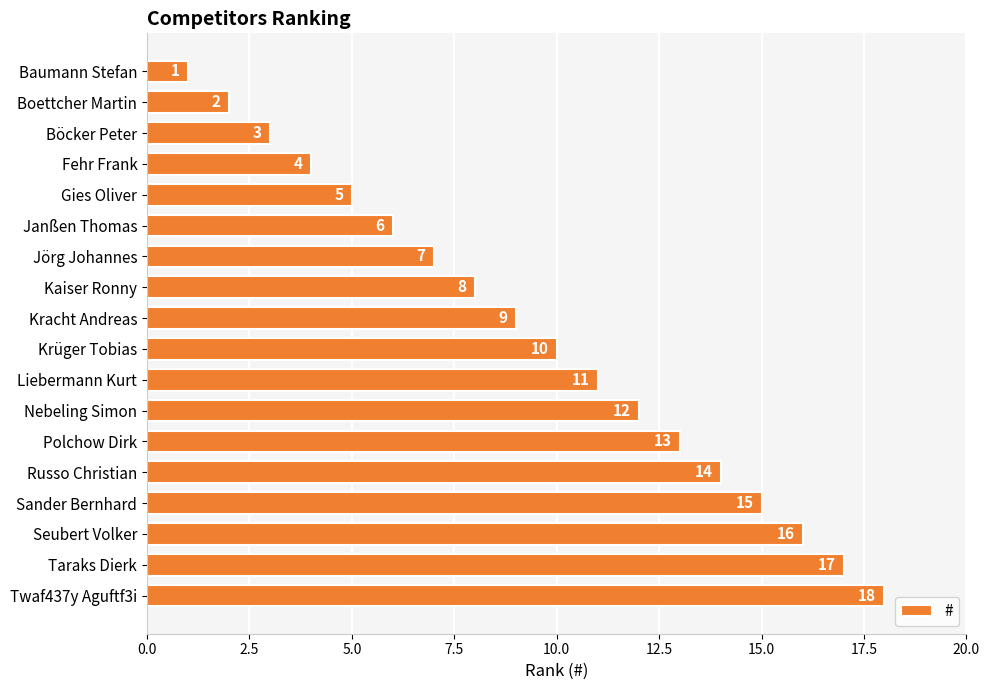

What is the ratio of the value at Fehr Frank to the value at Nebeling Simon?

0.3